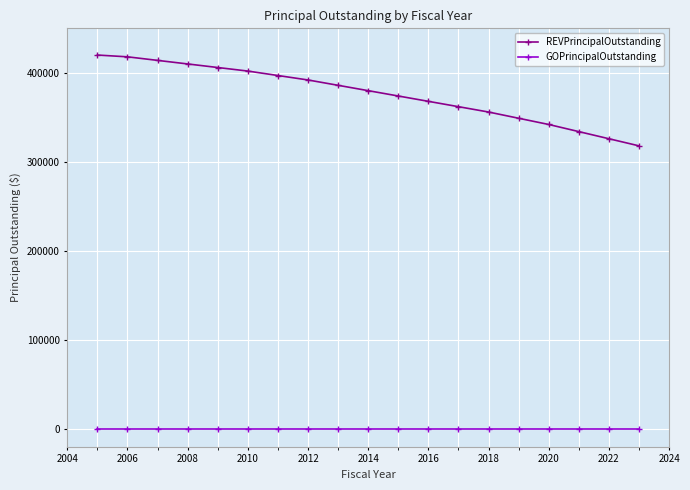

What is the maximum value shown in the chart?

420000